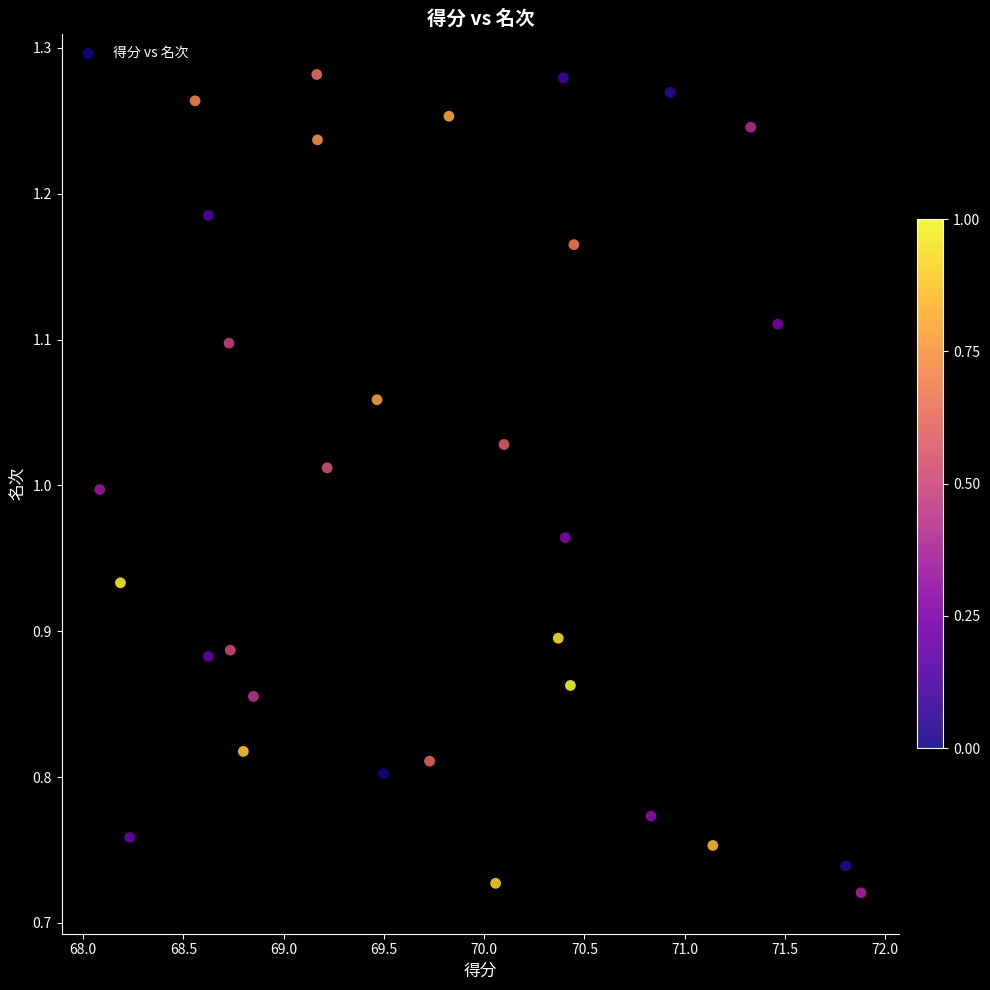

What is the range of Y values (max minus min)?

0.6